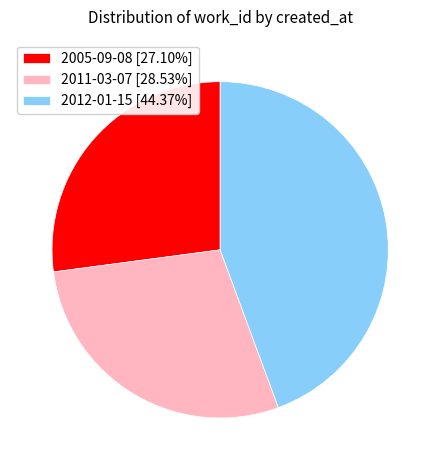

Does 2005-09-08 [27.10%] represent more than half of the total?

No